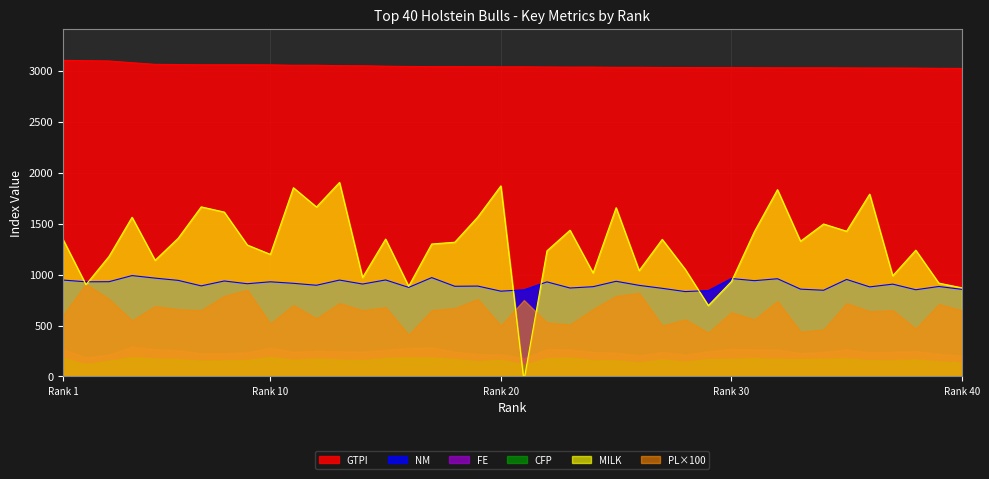

What is the value of the NM point at the 32nd from the left?

959